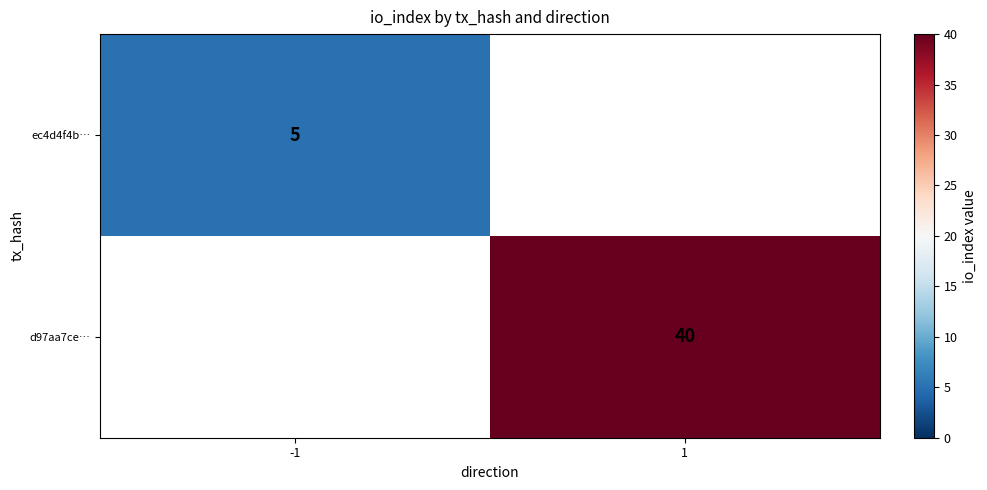

Is it true that ec4d4f4b… equals 5 at -1?

True